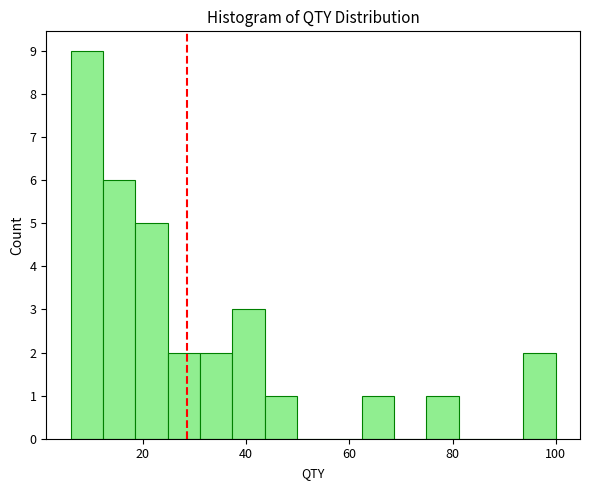

Read against the x-axis, roughly where is the centre of the tallest bar?

10